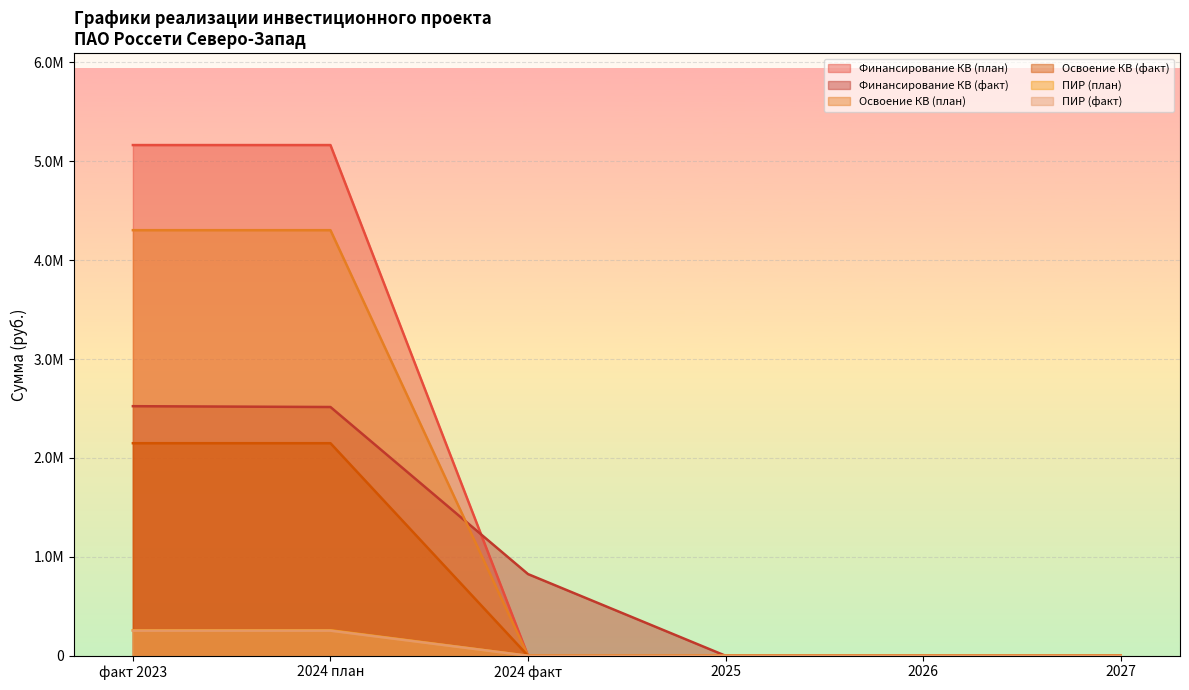

Which category has the lowest value across all series?

2024 факт